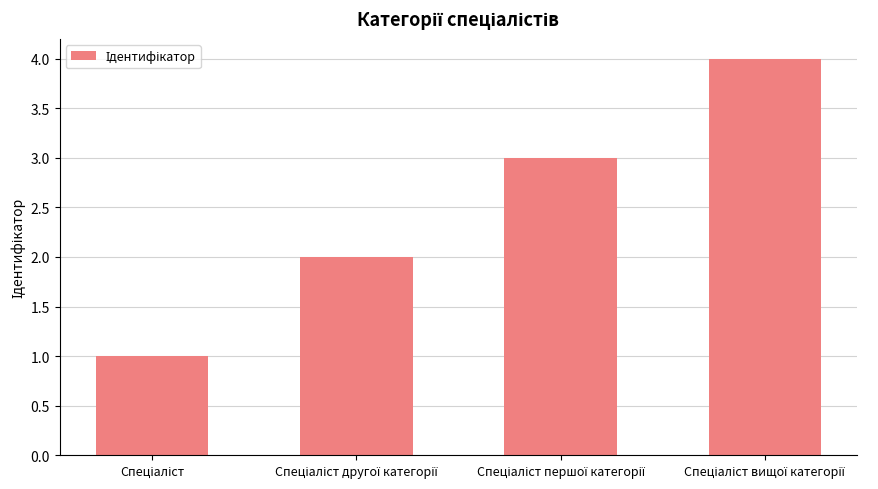

How many values are between 2 and 4?

3